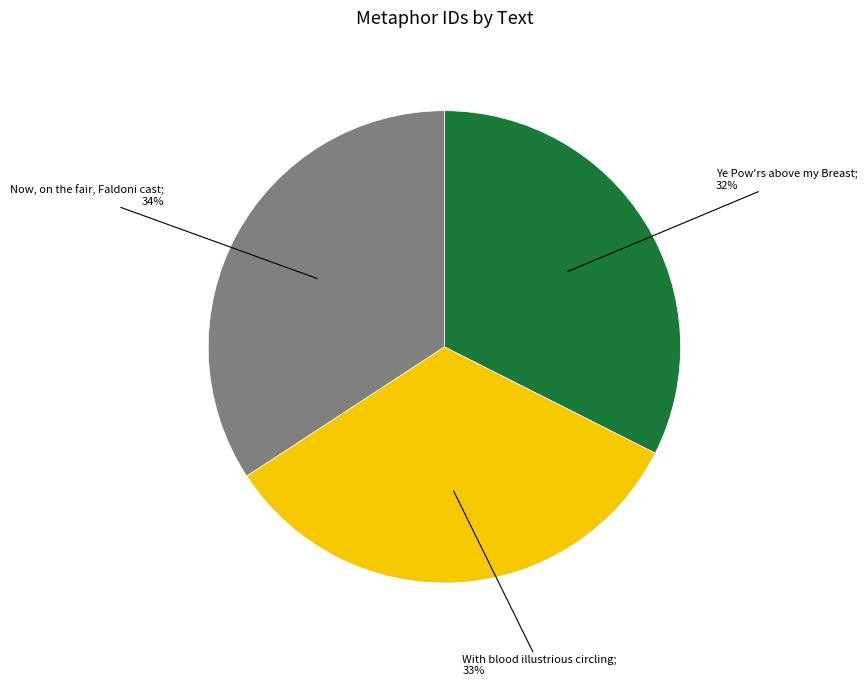

To the nearest percent, what is the difference between the largest and smallest slice percentages?

2%